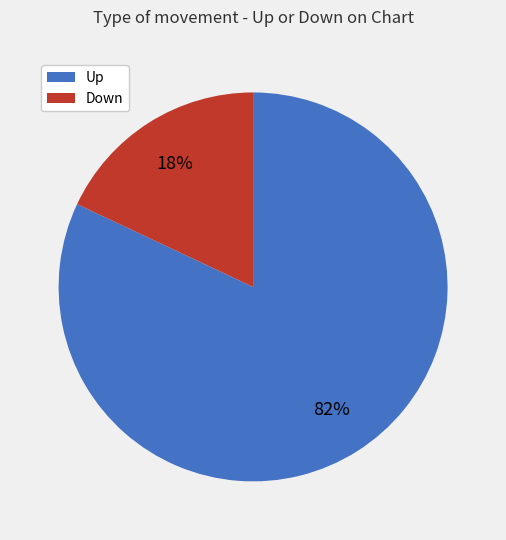

To the nearest percent, what is the average slice percentage?

50%